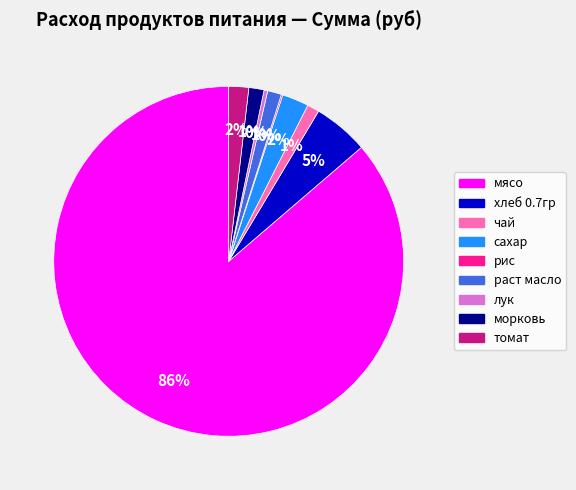

Which has a higher value, хлеб 0.7гр or томат?

хлеб 0.7гр